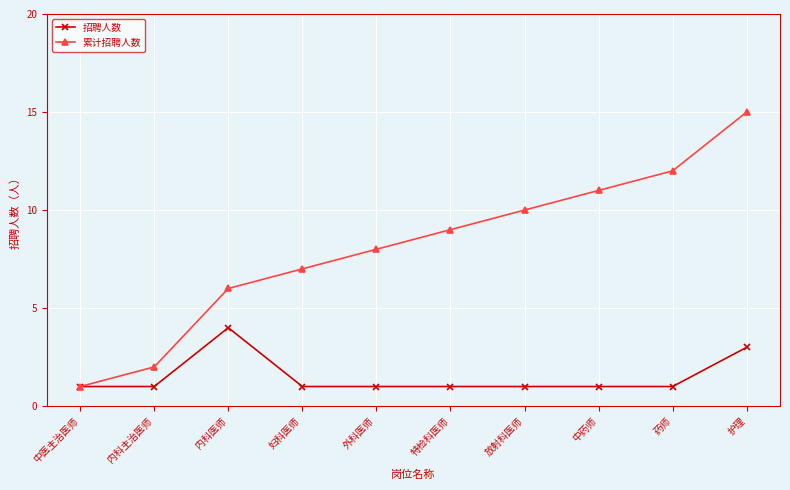

Is it true that 累计招聘人数 equals 15 at 护理?

True